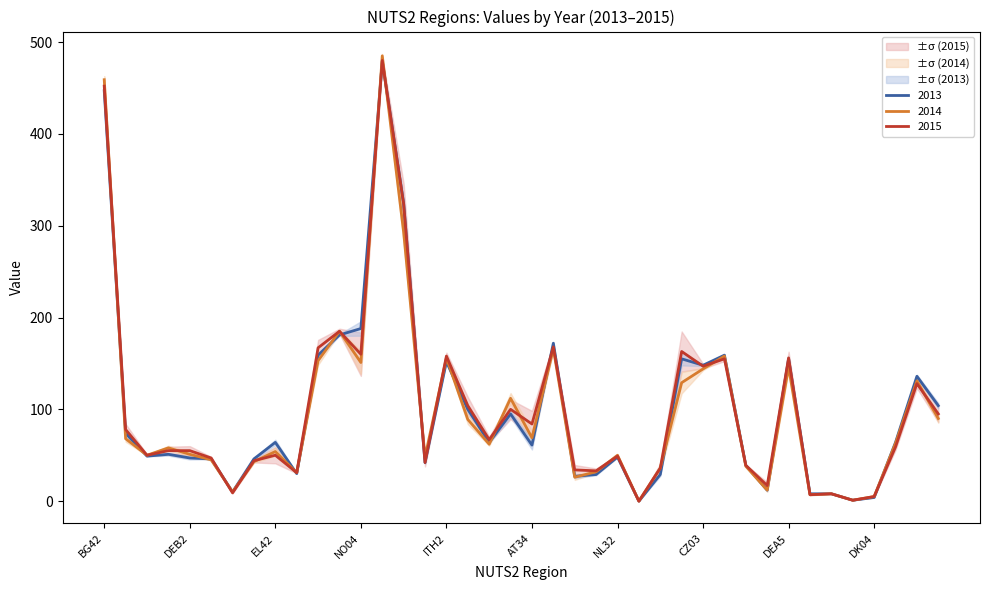

Which category has the highest value in the 2013 series?

RO21